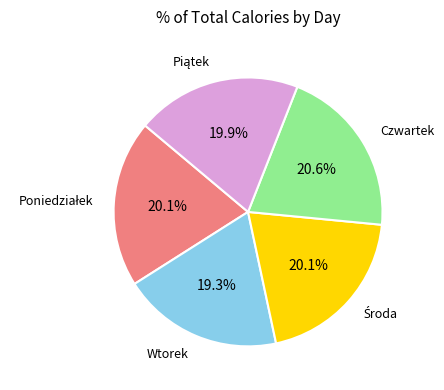

Which category has the smallest portion of the pie?

Wtorek